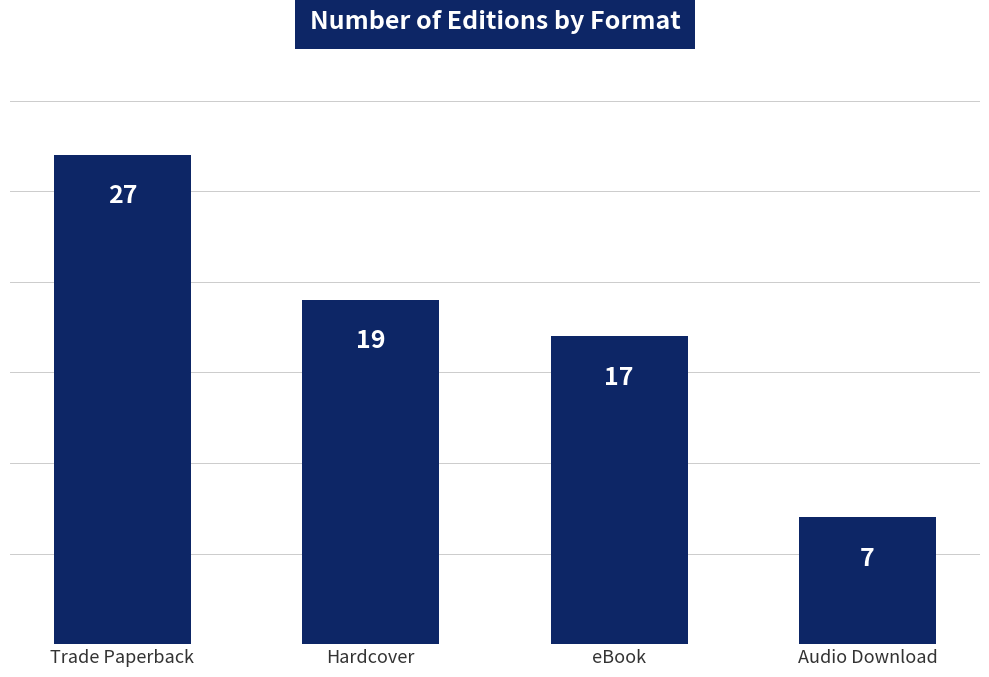

What value does the data have at eBook, to the nearest 5?

15